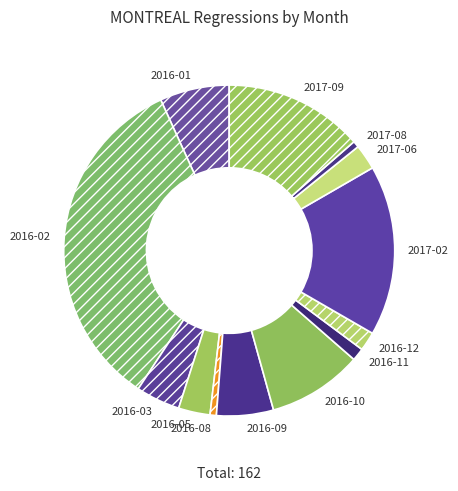

What is the largest slice in the pie chart?

2016-02